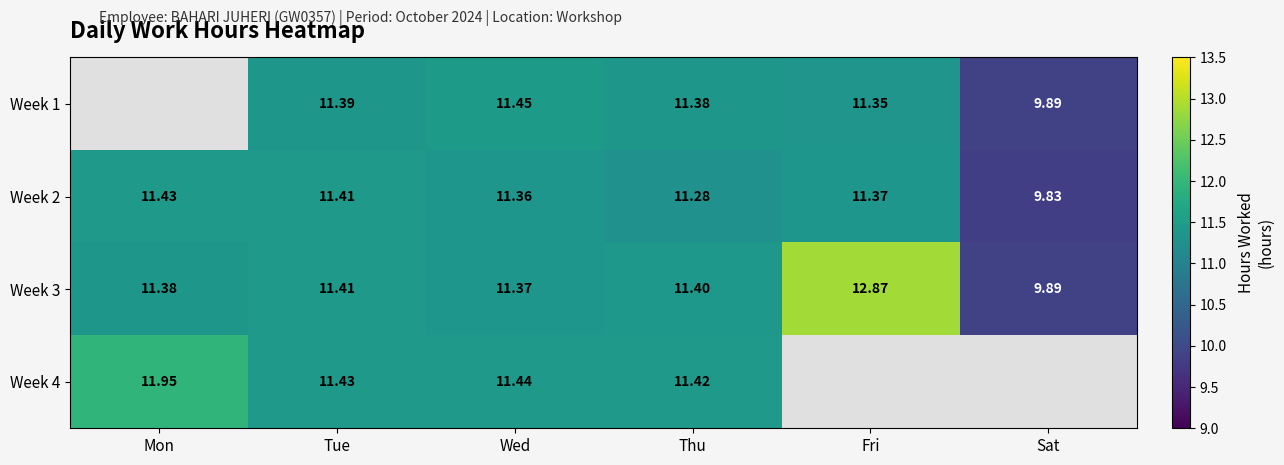

List the labels in order of Week 2 value, largest first.

Mon, Tue, Fri, Wed, Thu, Sat